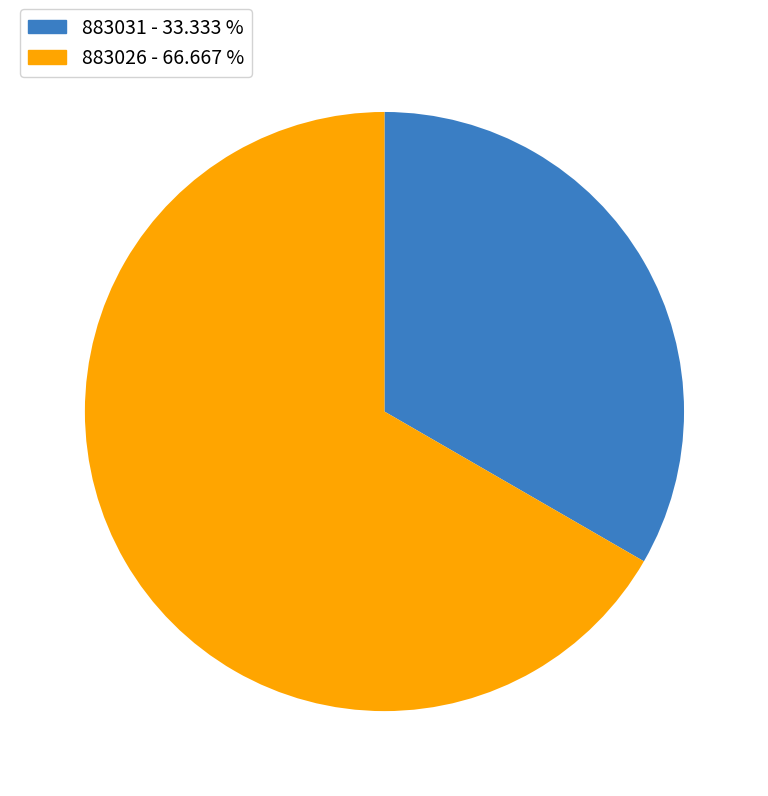

Rank the categories by value from highest to lowest.

883026, 883031